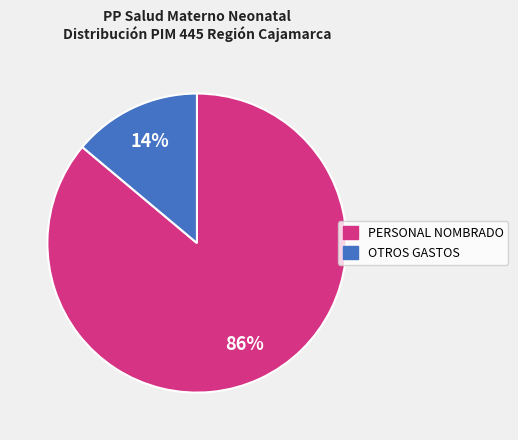

To the nearest percent, what is the average slice percentage?

50%